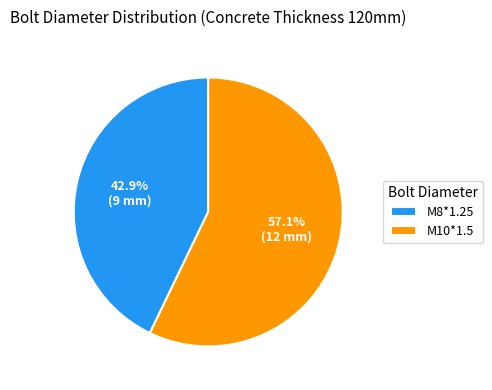

How many slices are in this pie chart?

2